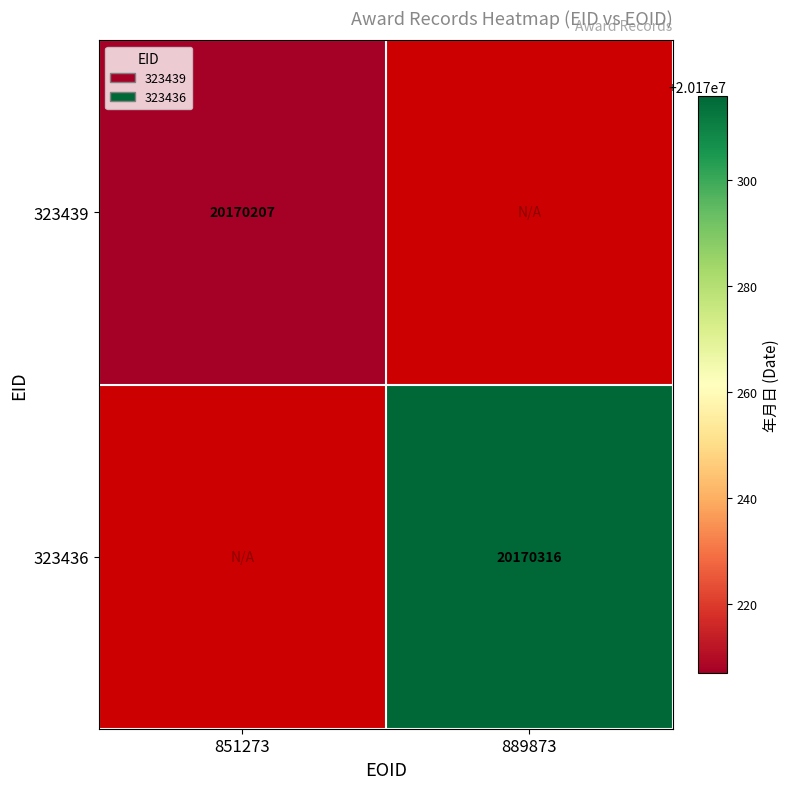

Which has a higher value, 851273 or 889873?

889873